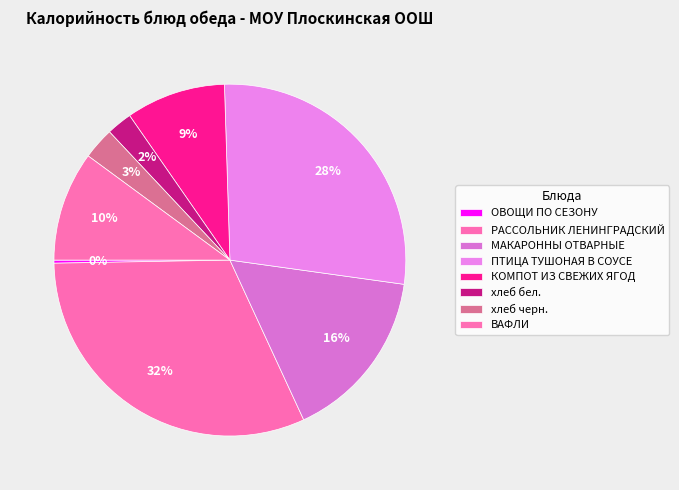

Which slice is the largest?

РАССОЛЬНИК ЛЕНИНГРАДСКИЙ